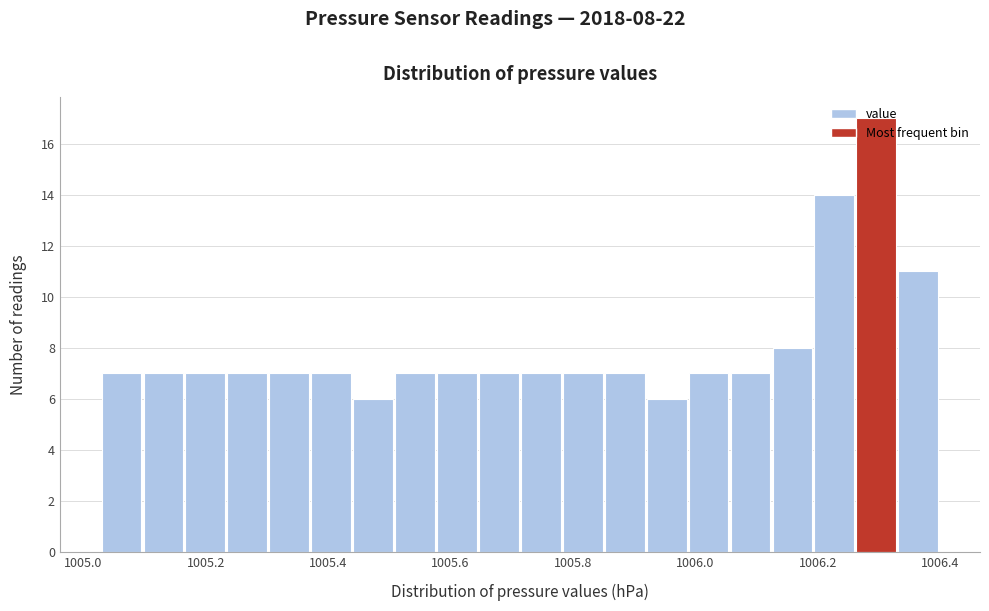

Read against the x-axis, roughly where is the centre of the tallest bar?

1006.30